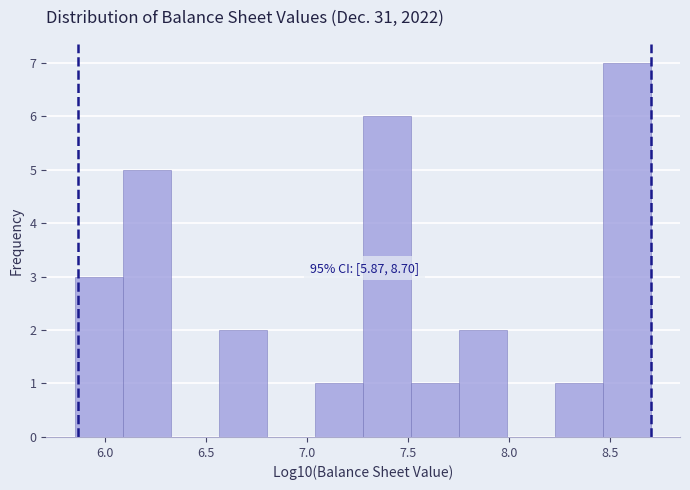

Which range on the x-axis has the tallest bar?

8.45 to 8.70